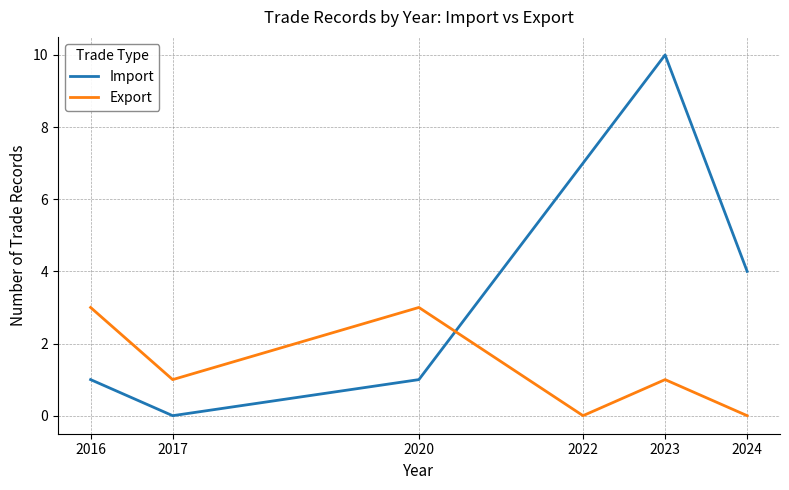

List the series in order of their peak value, highest first.

Import, Export